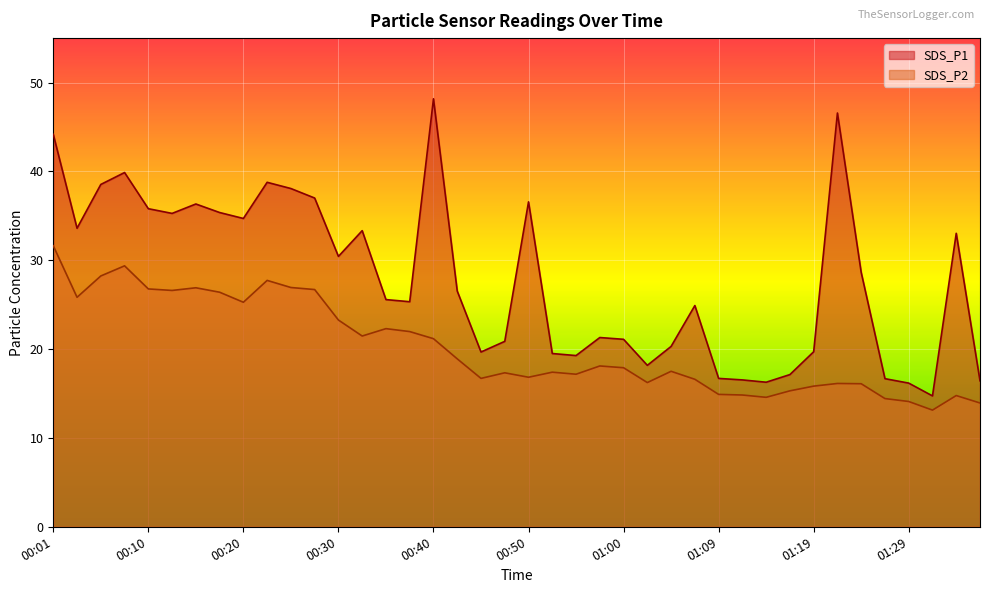

List the labels in order of SDS_P1 value, largest first.

00:40, 01:22, 00:01, 00:08, 00:23, 00:06, 00:25, 00:28, 00:50, 00:15, 00:10, 00:18, 00:13, 00:20, 00:03, 00:33, 01:34, 00:30, 01:24, 00:43, 00:35, 00:38, 01:07, 00:57, 01:00, 00:47, 01:04, 01:19, 00:45, 00:52, 00:55, 01:02, 01:17, 01:09, 01:26, 01:12, 01:36, 01:14, 01:29, 01:31